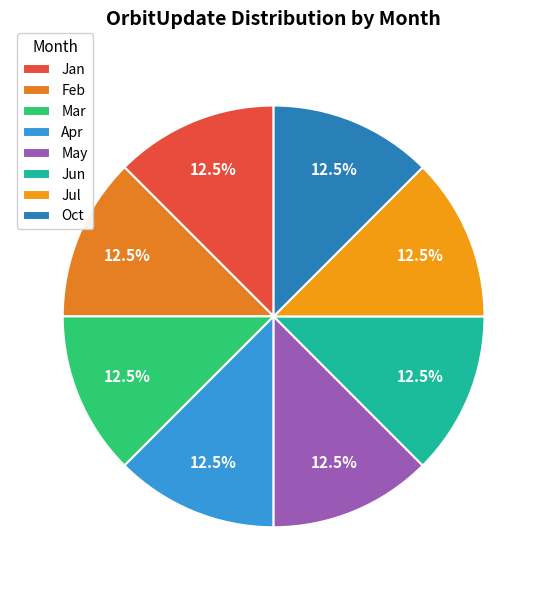

True or false: Jun accounts for 18% of the total.

False